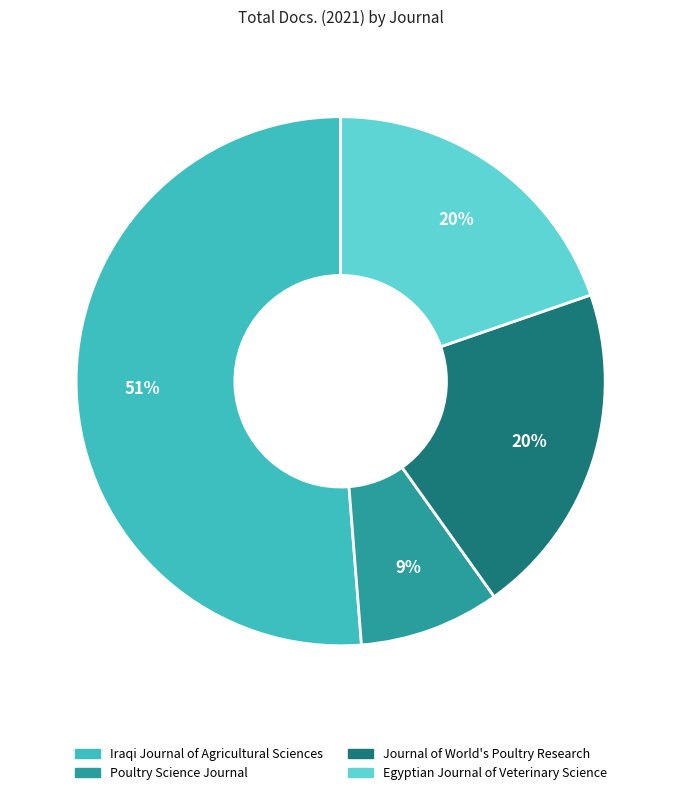

How many slices are in this pie chart?

4